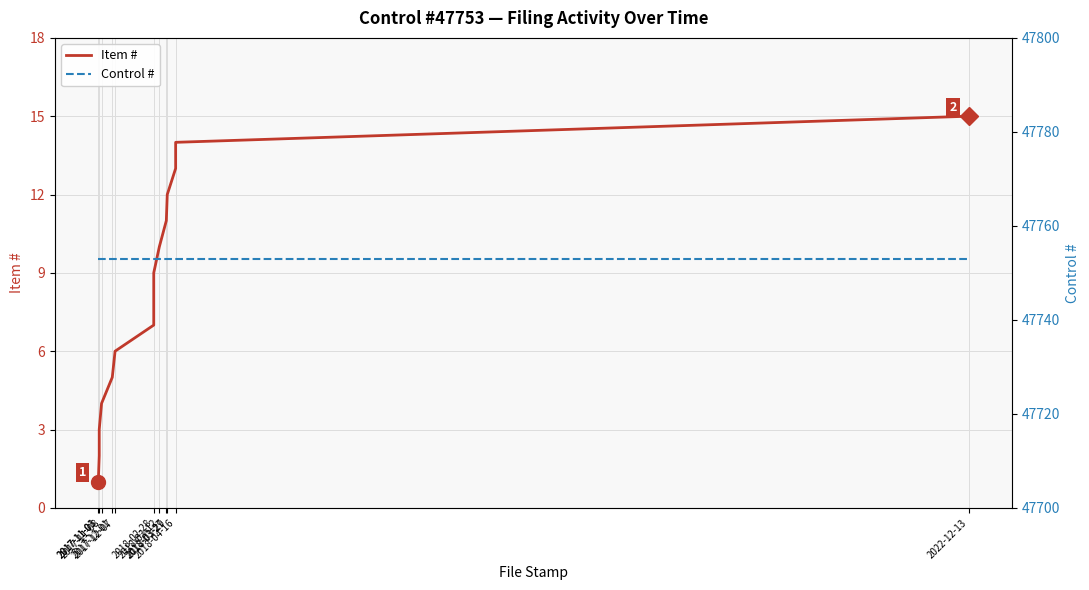

Which category has the highest value across all series?

2017-11-01